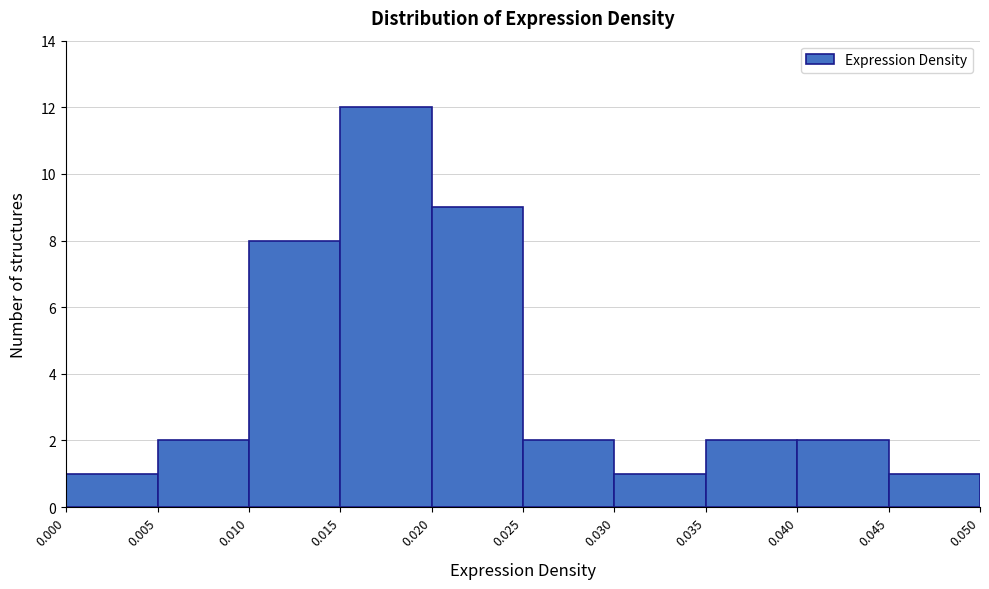

Reading left to right, transcribe this chart: for each bar, give the range it covers on the x-axis and its height. The values are not printed on the chart, so give them approximately, as read against the axis.

0.000 to 0.005: 1
0.005 to 0.010: 2
0.010 to 0.015: 8
0.015 to 0.020: 12
0.020 to 0.025: 9
0.025 to 0.030: 2
0.030 to 0.035: 1
0.035 to 0.040: 2
0.040 to 0.045: 2
0.045 to 0.050: 1